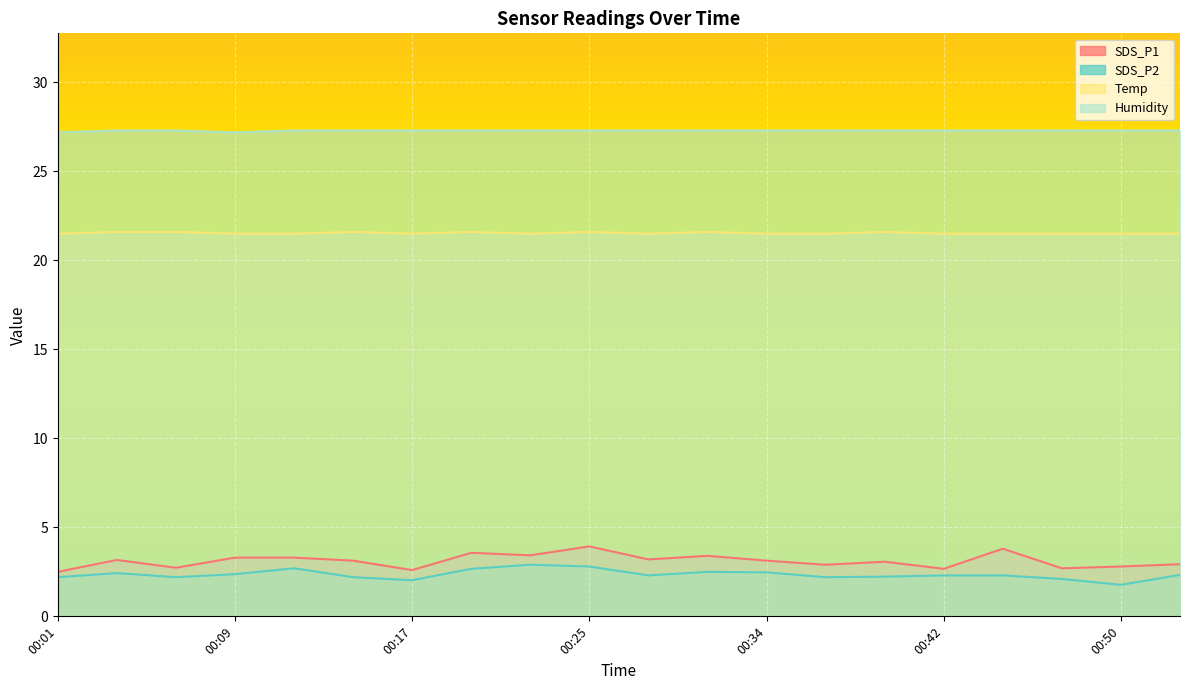

What are all the series names shown in the legend?

SDS_P1, SDS_P2, Temp, Humidity